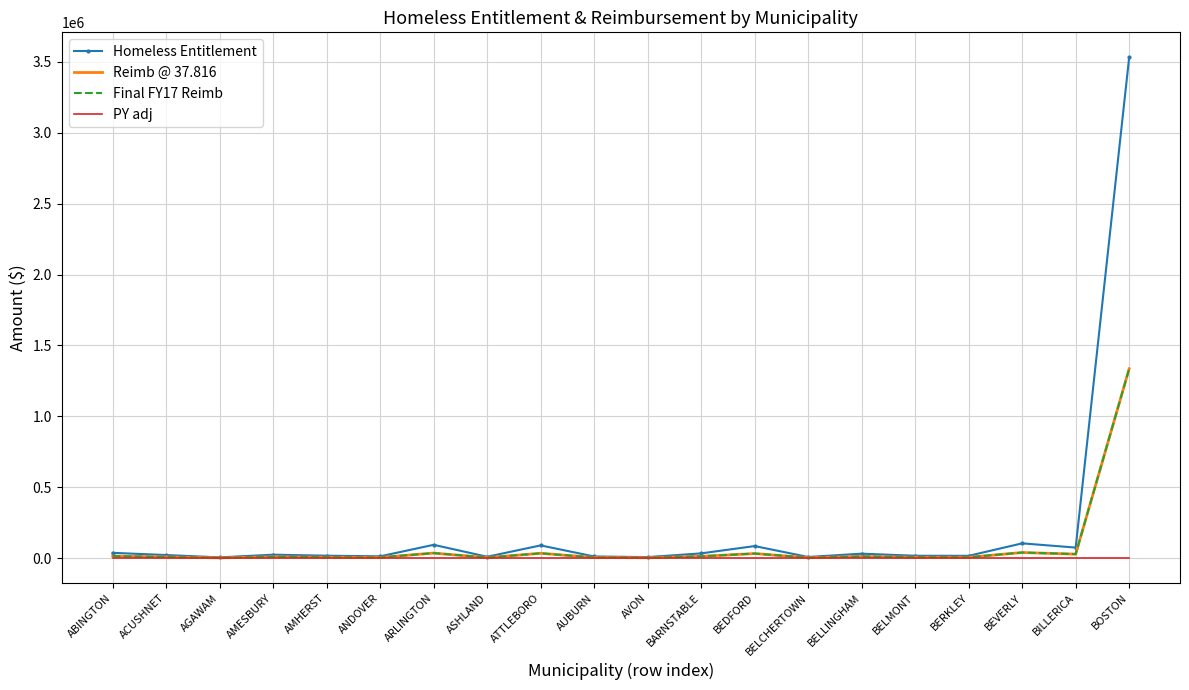

Does the chart have visible grid lines?

Yes